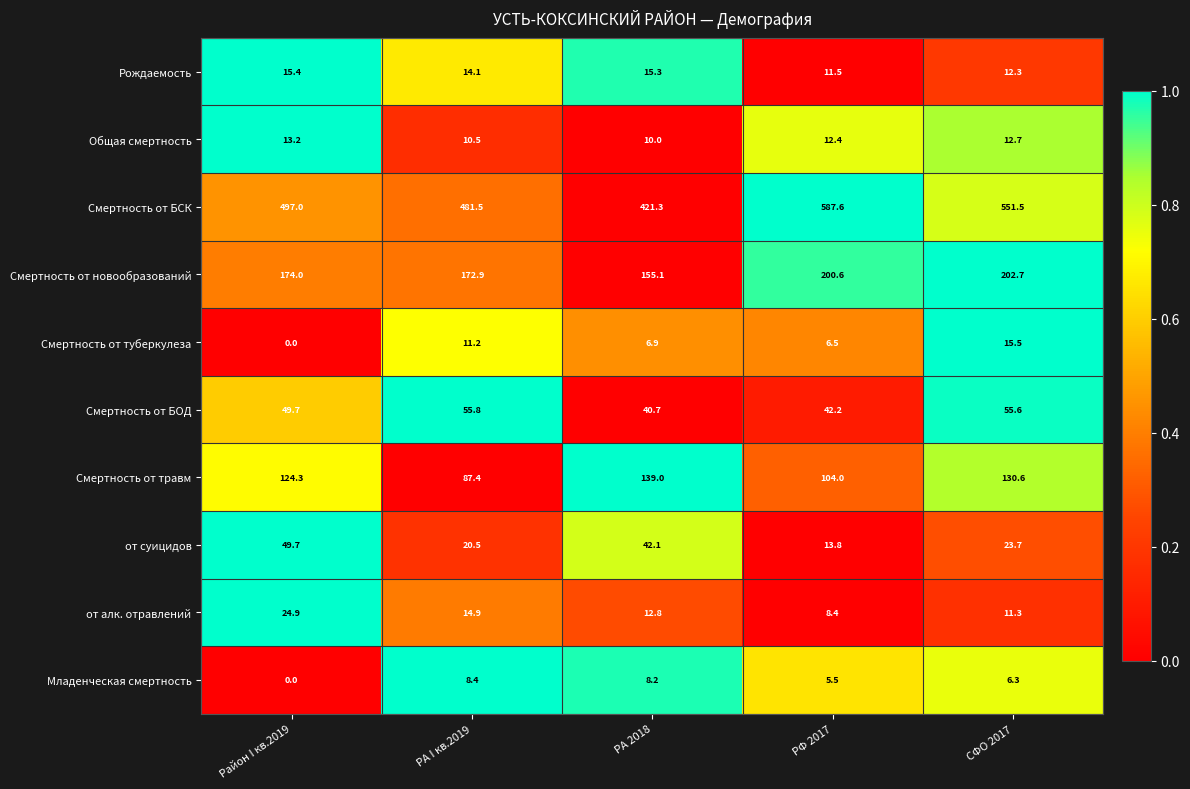

What is the maximum value shown in the chart?

587.6